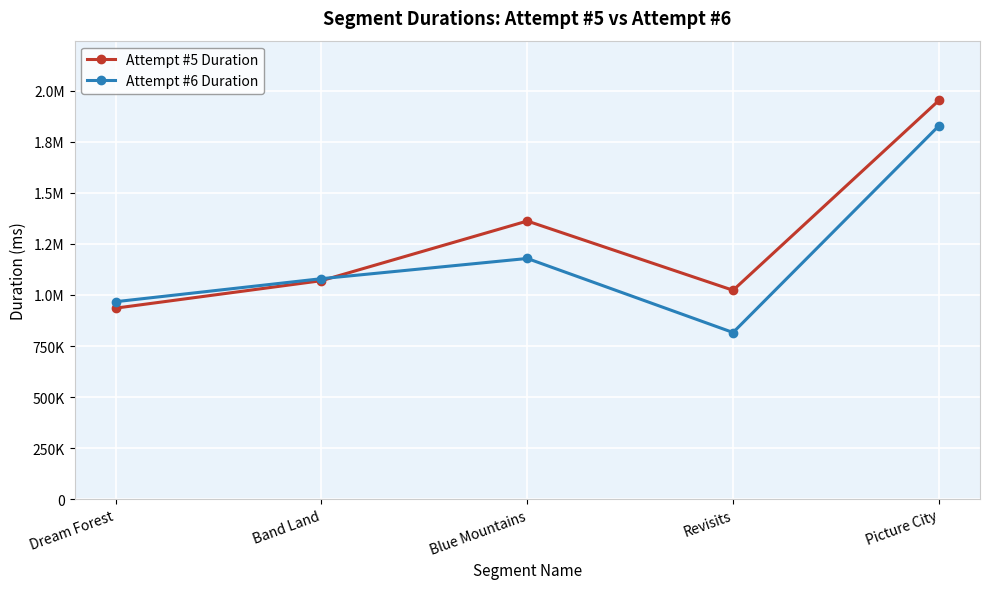

What is the approximate value of Attempt #5 Duration at Band Land, to the nearest 10?

1070000